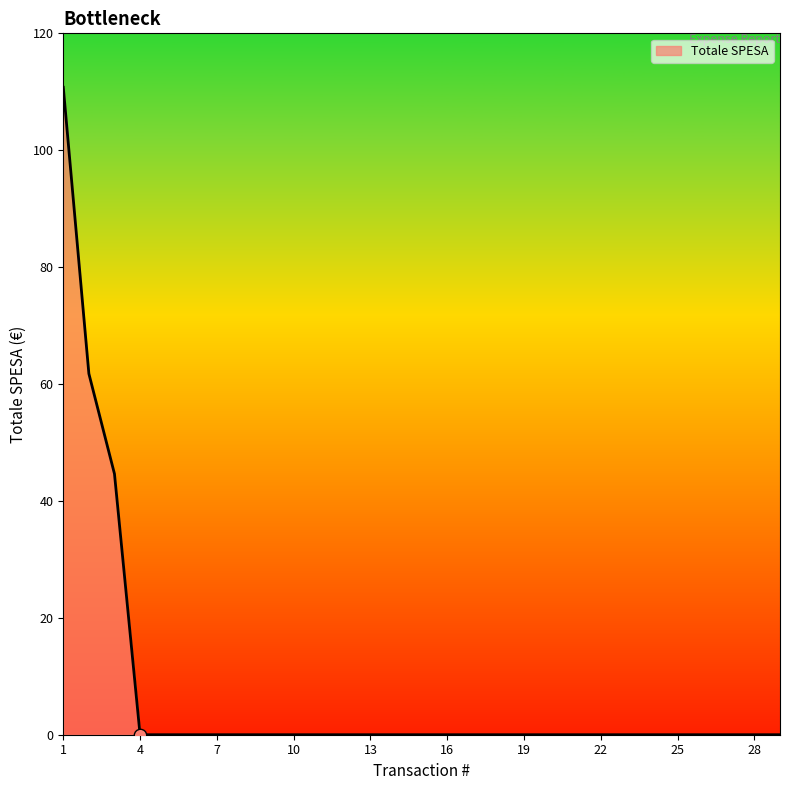

What is the difference between the maximum and minimum values?

110.8